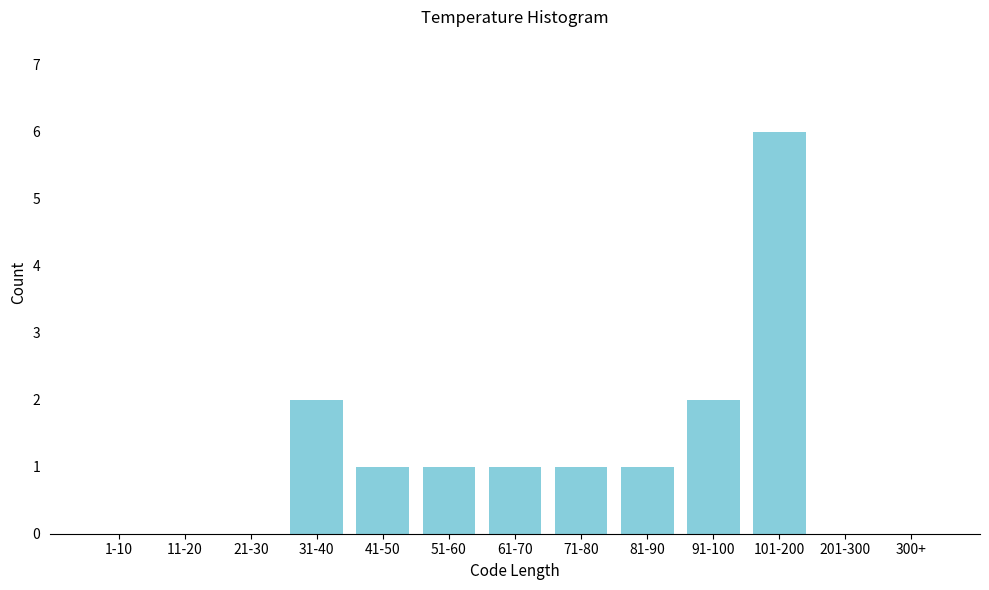

Reading right to left, what are all the values shown in this chart?

300+=0	201-300=0	101-200=6	91-100=2	81-90=1	71-80=1	61-70=1	51-60=1	41-50=1	31-40=2	21-30=0	11-20=0	1-10=0